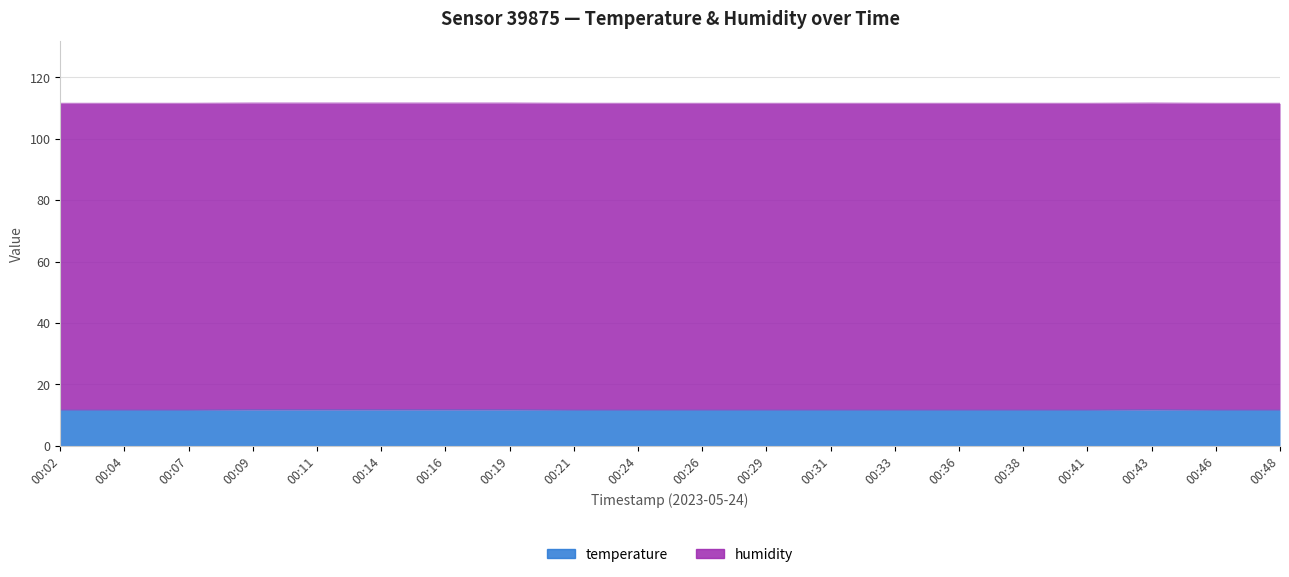

What is the difference between the maximum and minimum values?

0.1